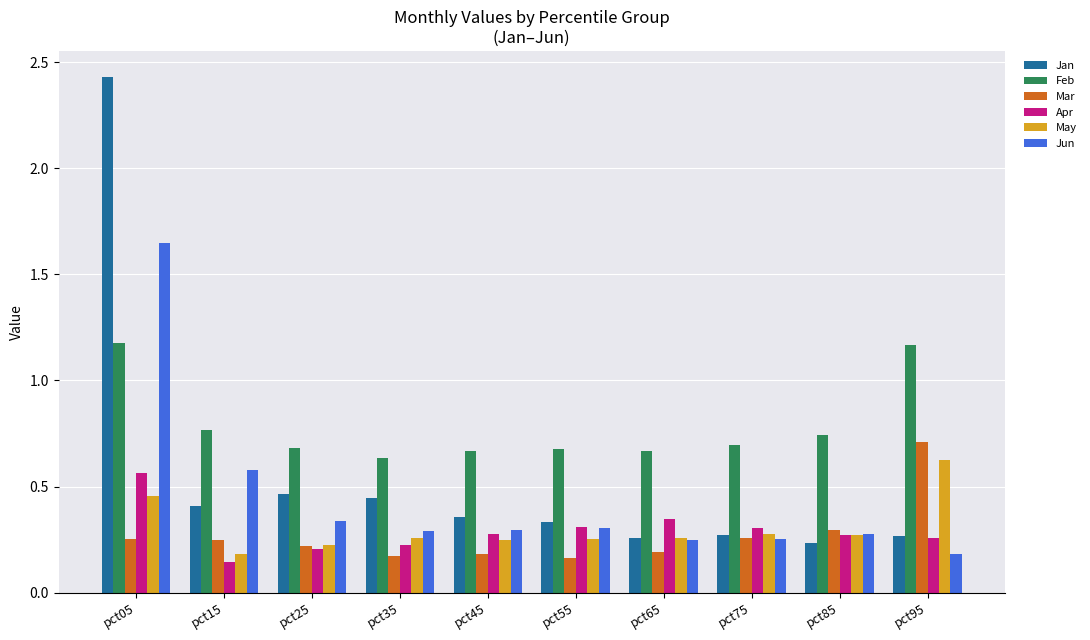

How many Feb values are between 0 and 1?

8